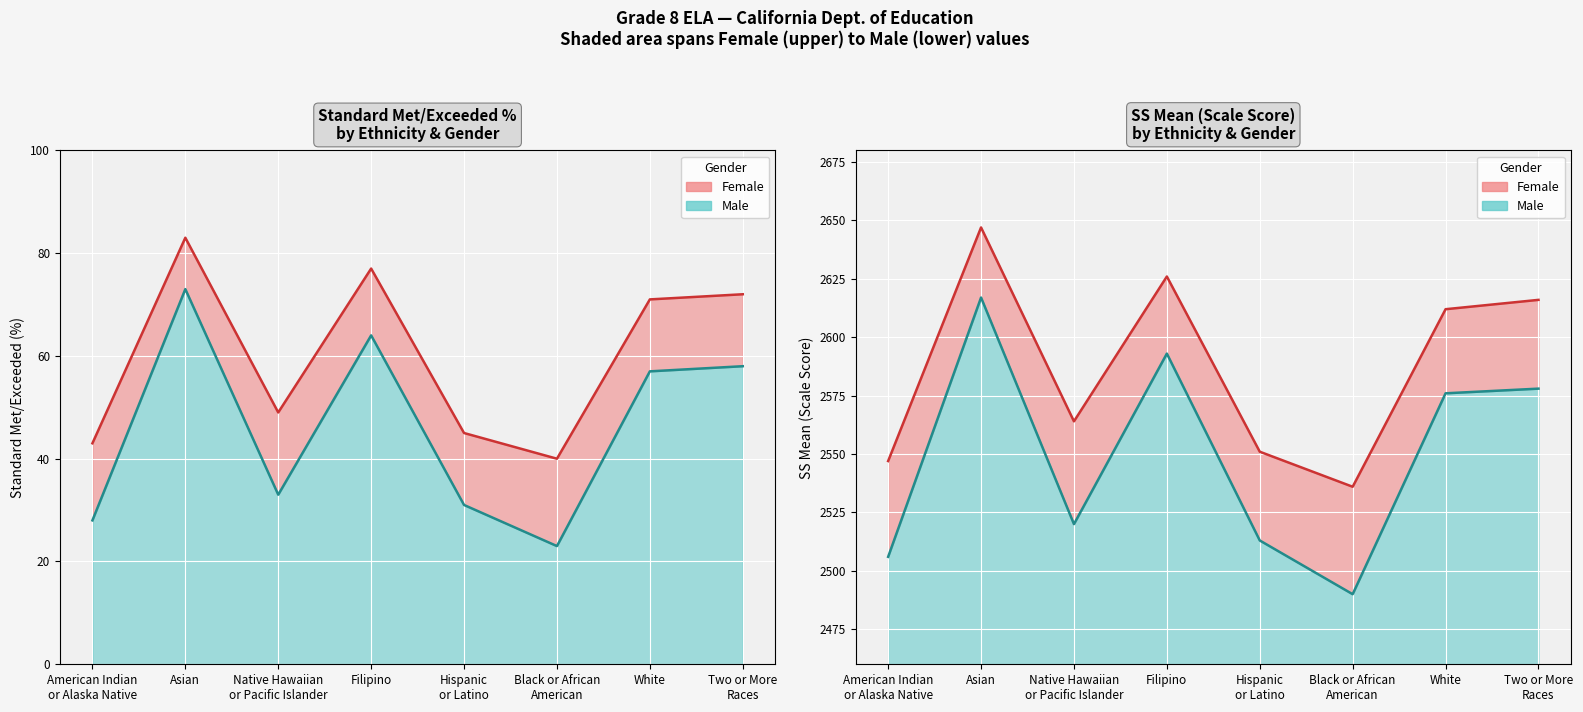

How many interior local peaks does the Female - SS Mean series have?

2